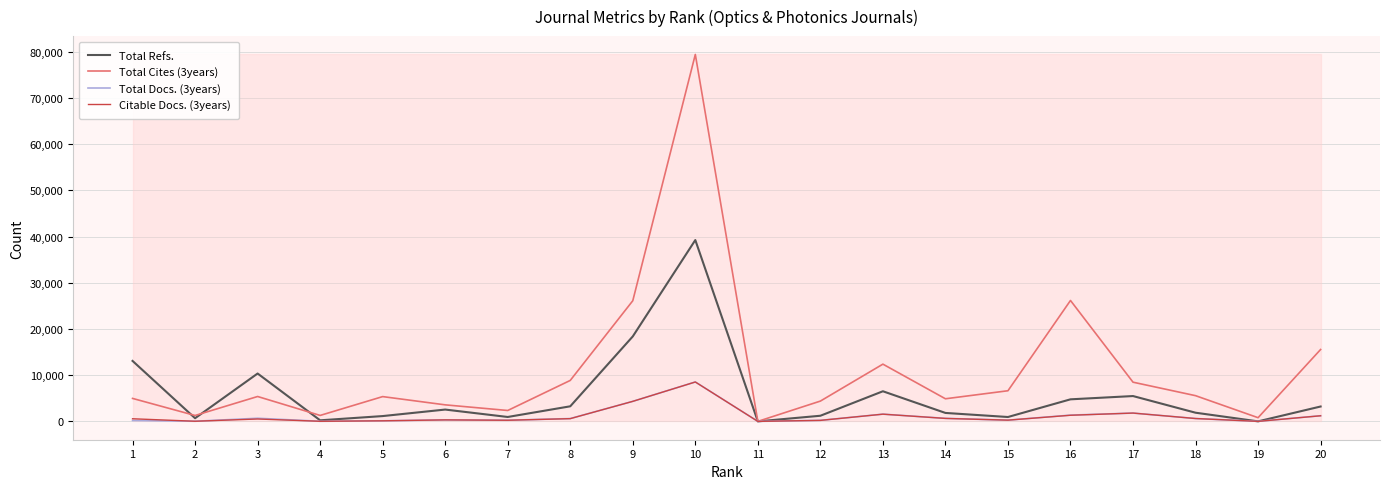

What is the greatest value displayed?

79439